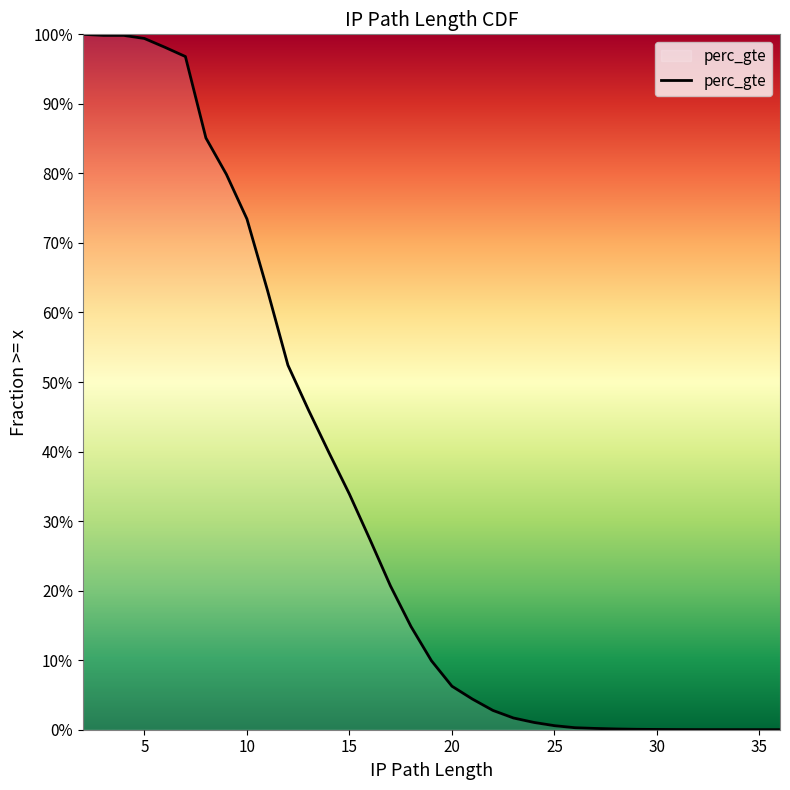

Does the chart have visible grid lines?

No